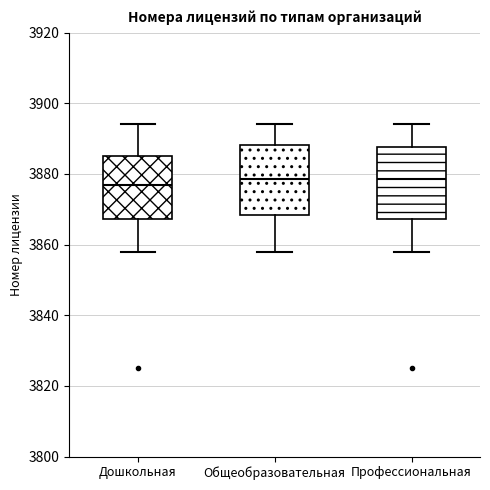

Reading left to right, read every box against the y-axis: the position of its median line, the range the box covers, and the ends of its whiskers. The values are not printed on the chart, so give them approximately, as read against the axis.

Дошкольная: median 3878, box 3868 to 3886, whiskers 3858 to 3894
Общеобразовательная: median 3878, box 3868 to 3888, whiskers 3858 to 3894
Профессиональная: median 3878, box 3868 to 3888, whiskers 3858 to 3894